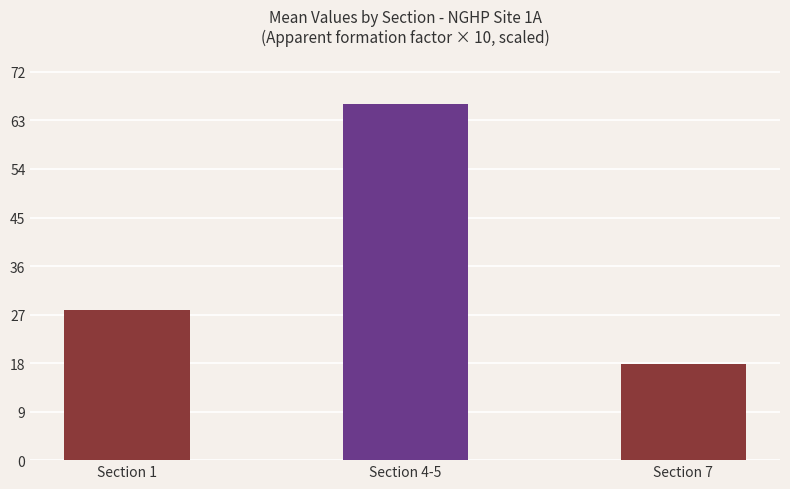

At which category does the chart reach its peak across all series?

Section 4-5